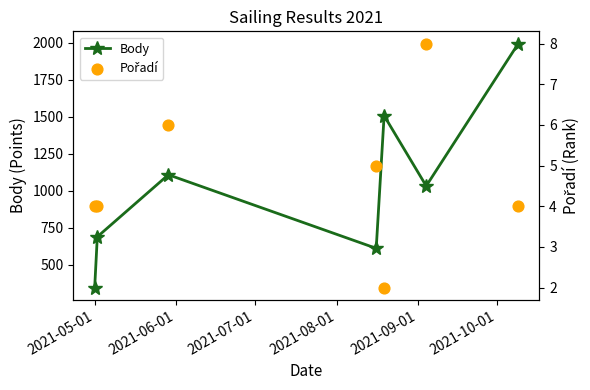

What is the lowest value of the Body series?

344